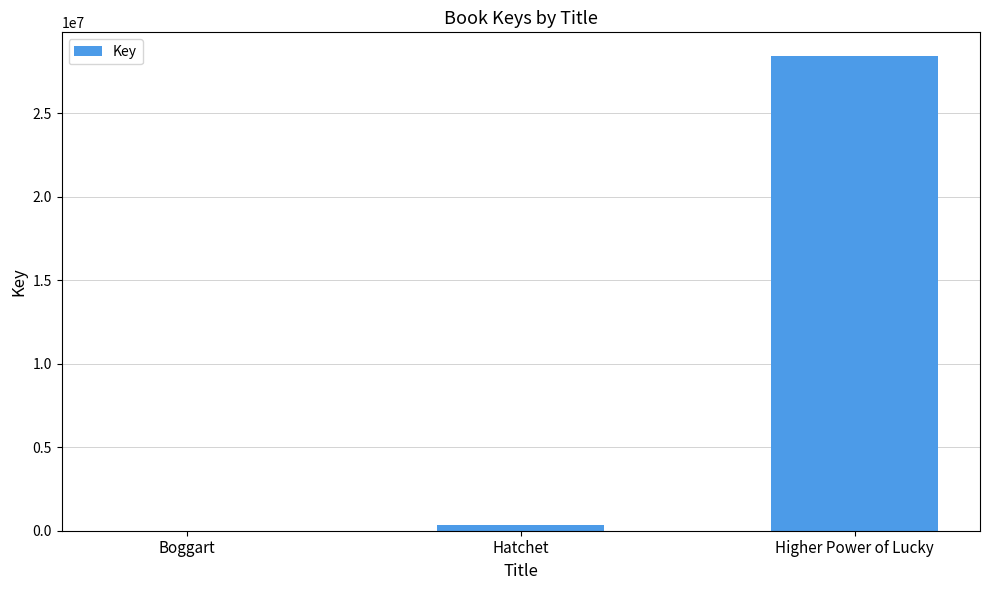

Is it true that the value at Higher Power of Lucky is 28434377?

True